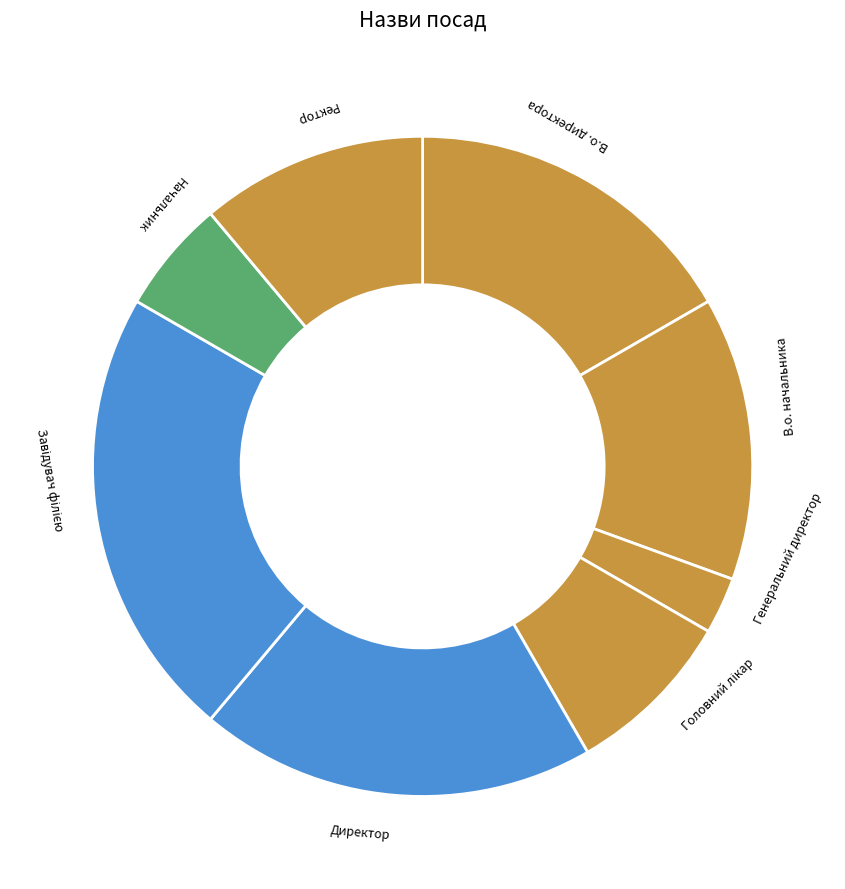

How many segments does this pie chart have?

8